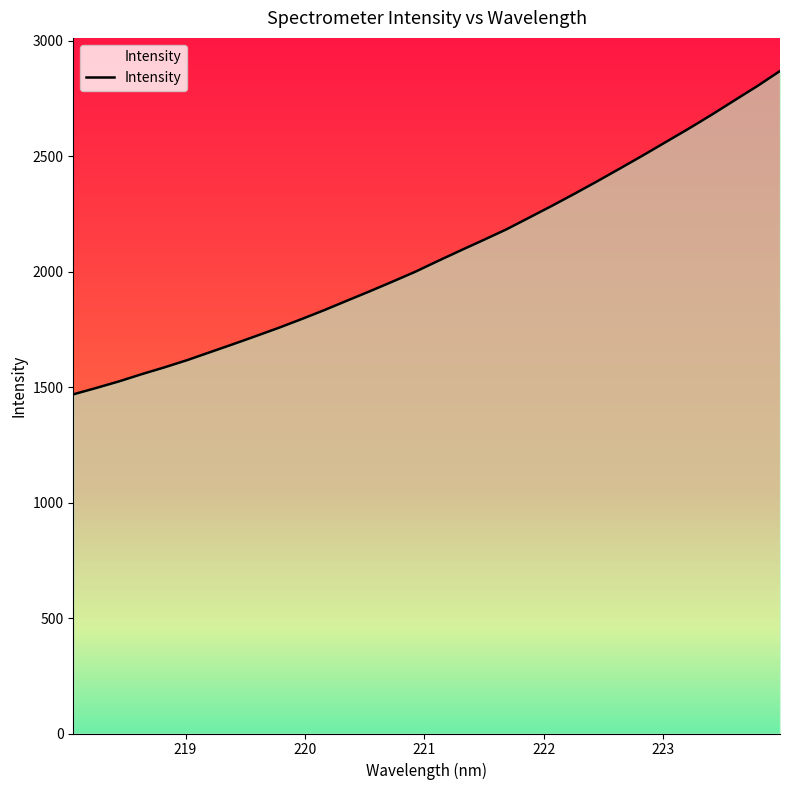

What is the difference between the maximum and minimum values?

1399.8